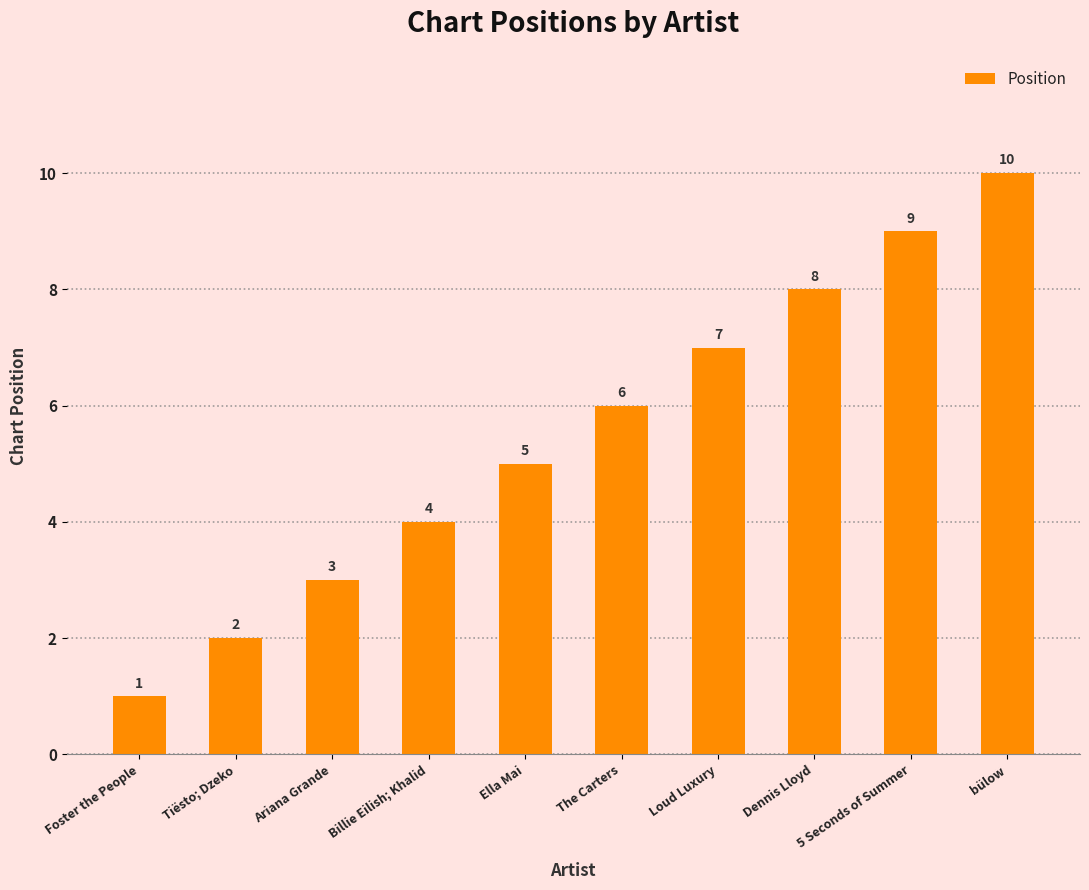

Rank the categories by value from highest to lowest.

bülow, 5 Seconds of Summer, Dennis Lloyd, Loud Luxury, The Carters, Ella Mai, Billie Eilish; Khalid, Ariana Grande, Tiësto; Dzeko, Foster the People